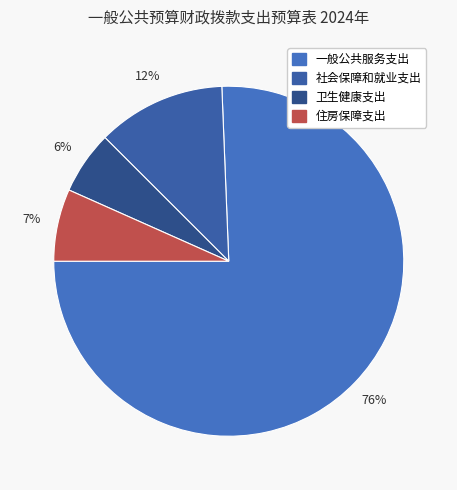

Is 一般公共服务支出 the majority of the pie?

Yes